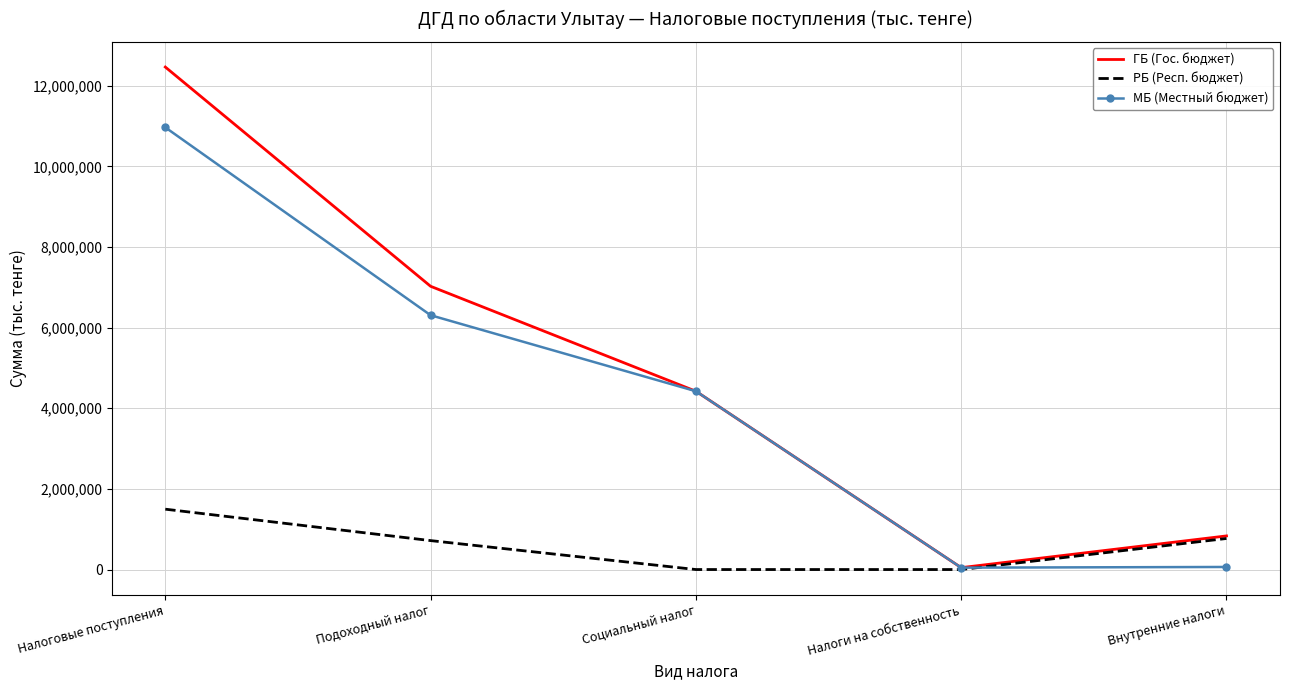

What is the total value across all series at Налоговые поступления?

24931674